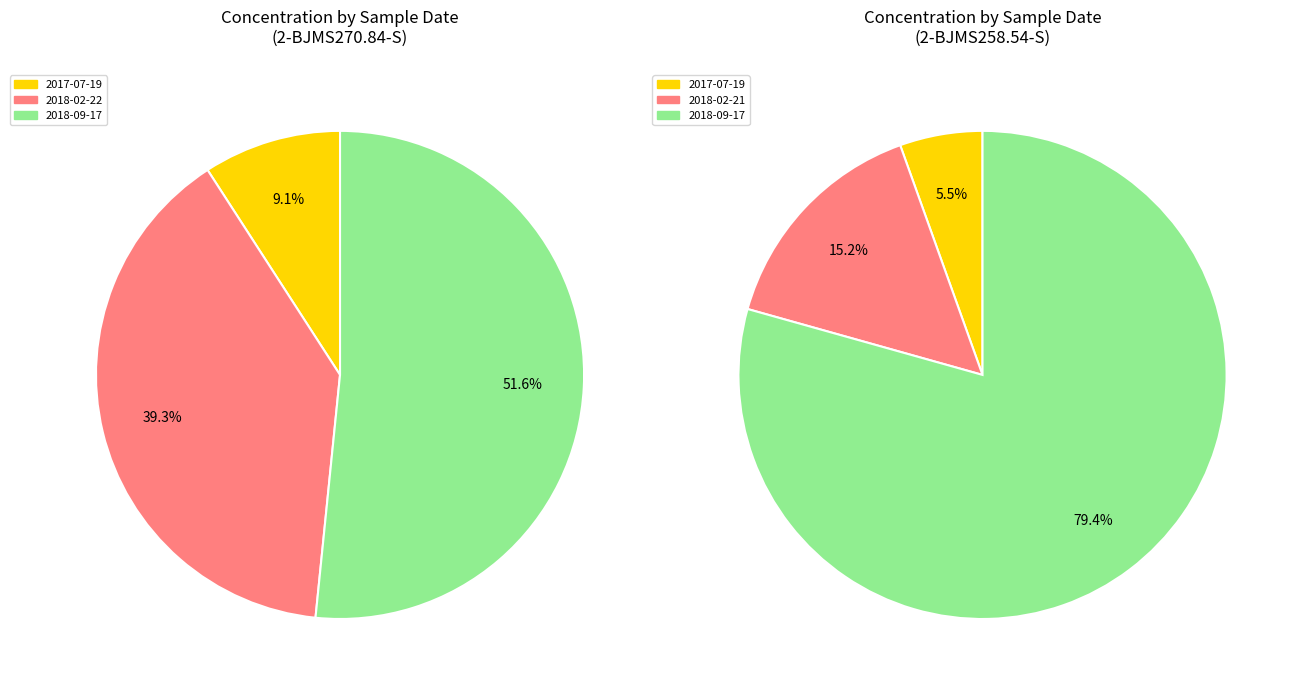

Does 2-BJMS270.84-S account for over 50% of the chart?

No